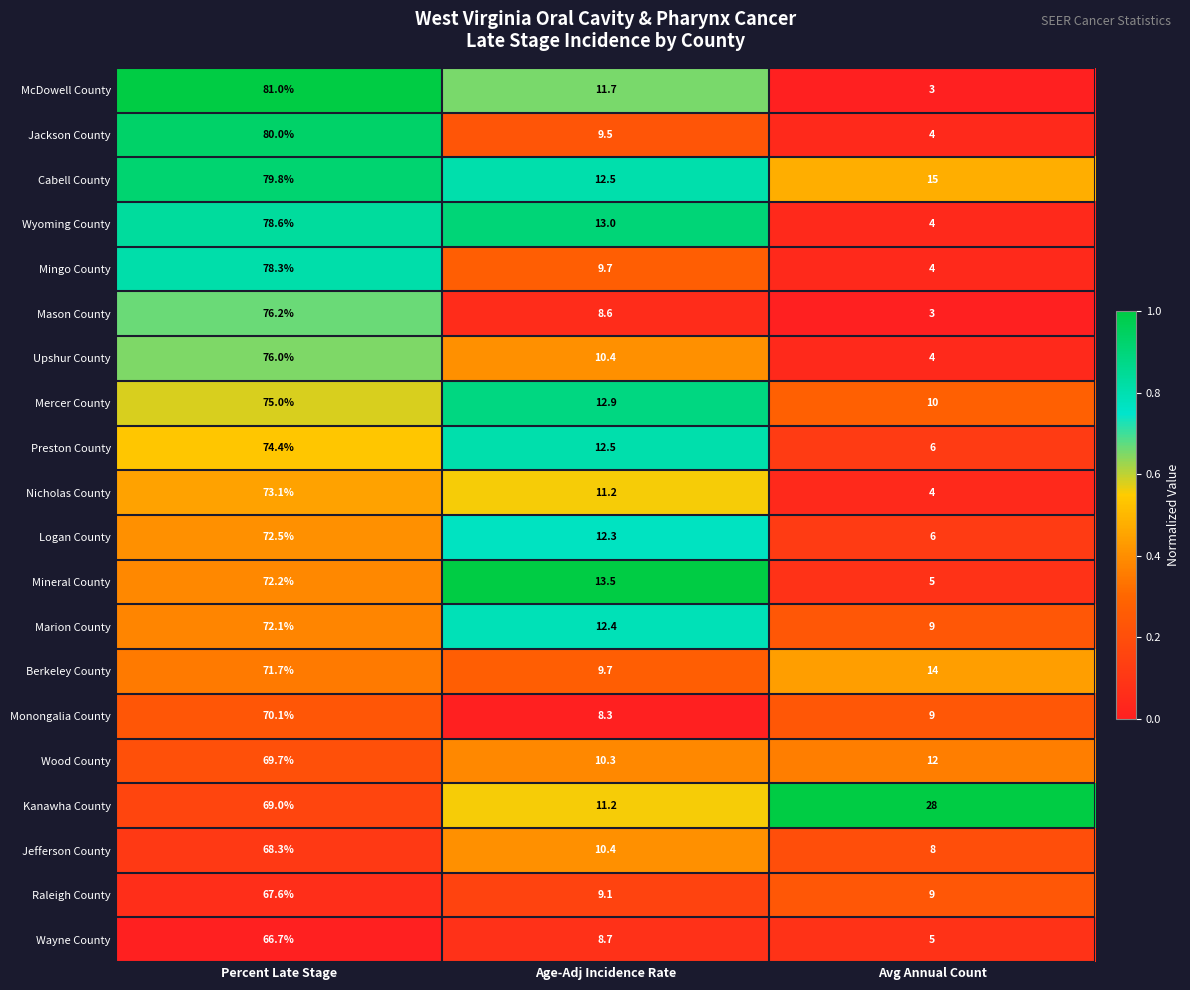

At which category is the sum across all series the highest?

Percent Late Stage